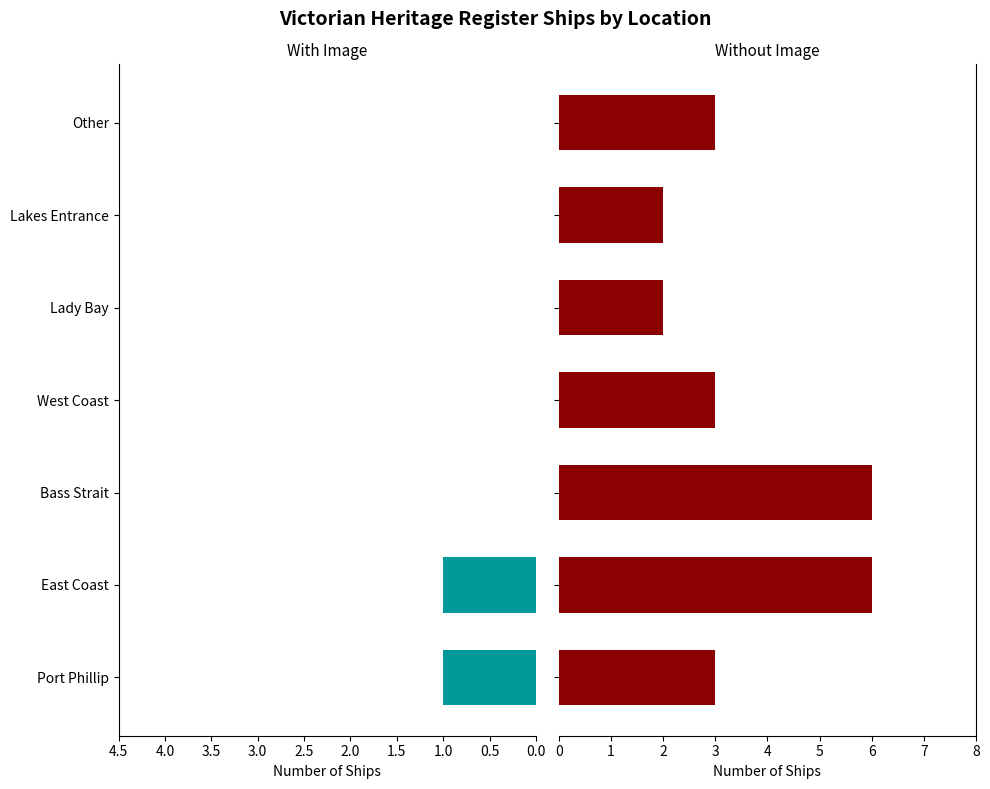

What is the sum of all Without Image values?

25